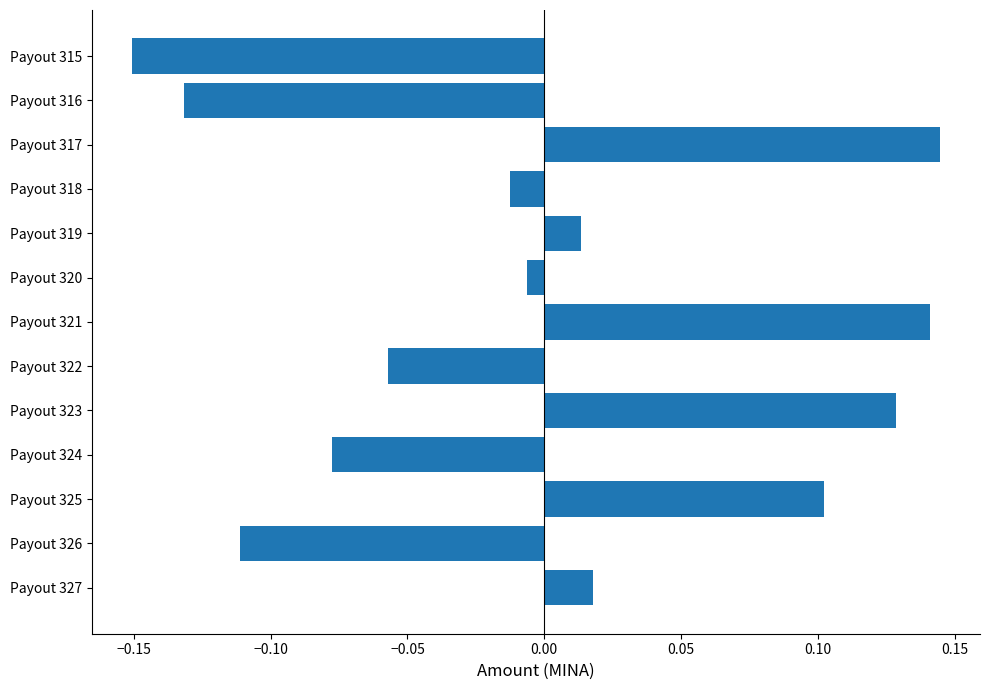

What is the change in value from Payout 324 to Payout 323?

+0.2